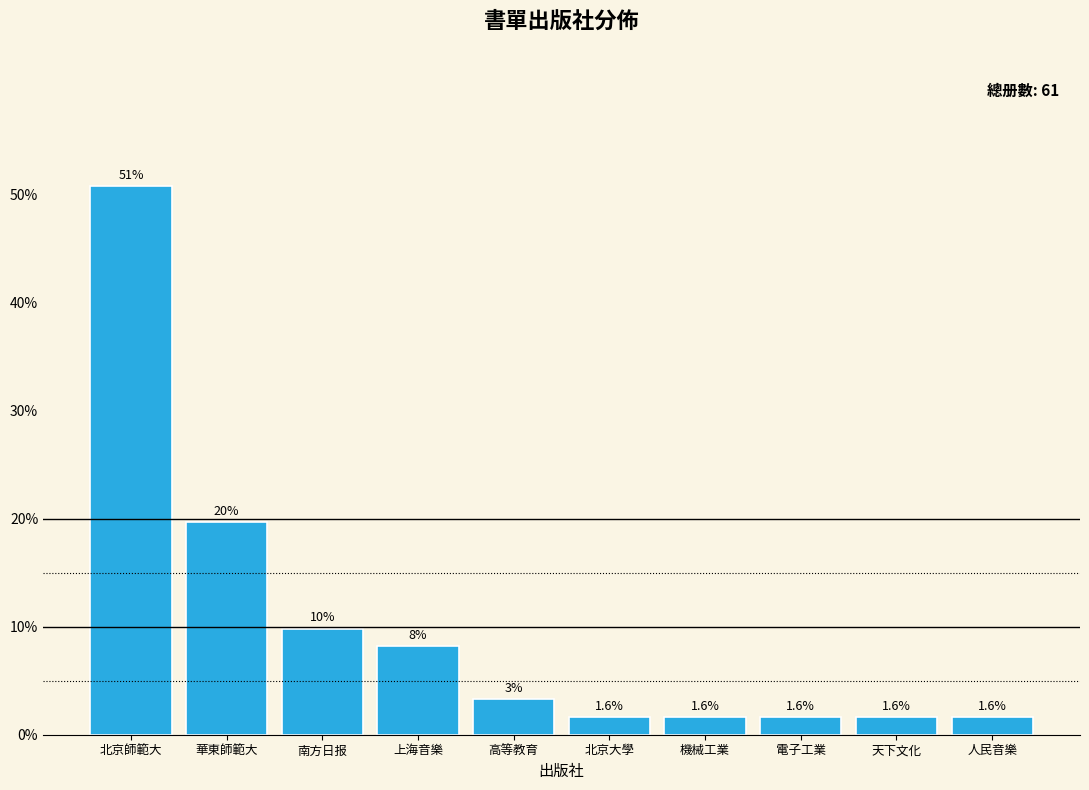

Is it true that the value at 上海音樂 is 8.2?

True